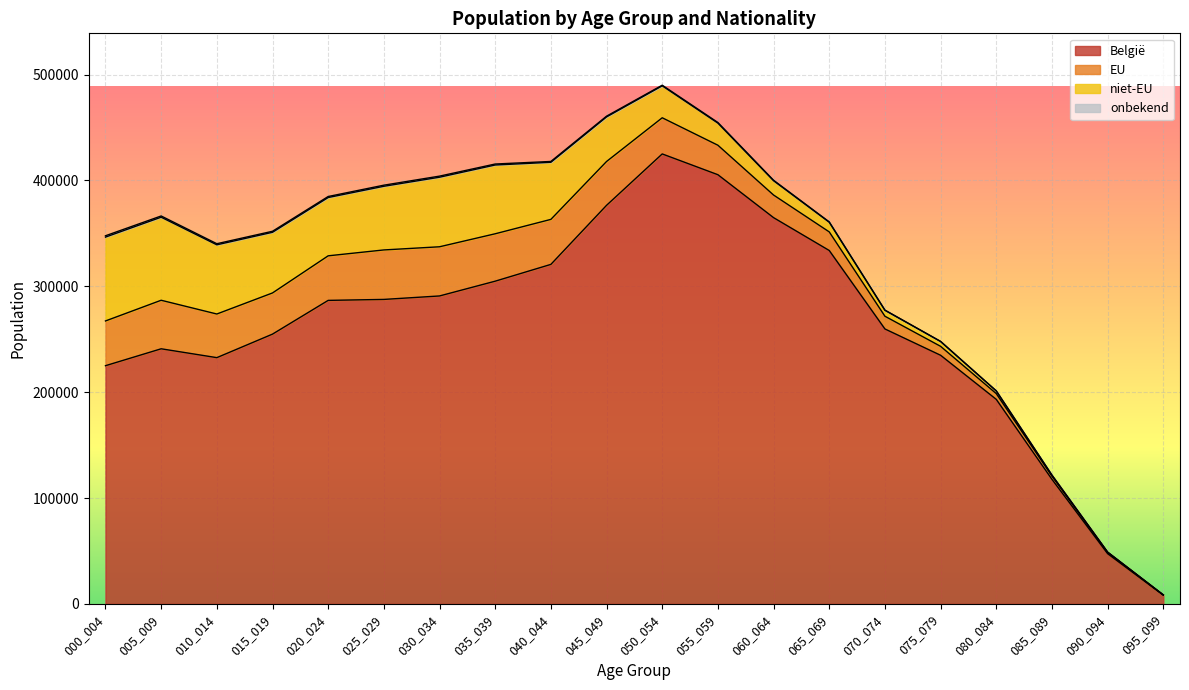

How many interior local peaks does the EU series have?

2